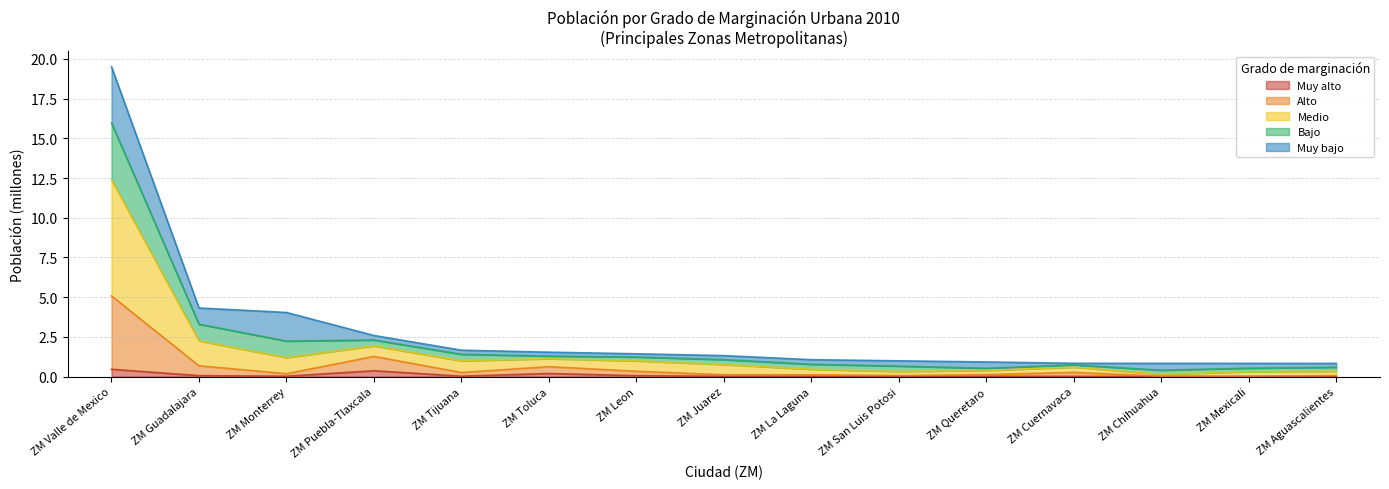

True or false: alto and medio intersect in this chart.

False